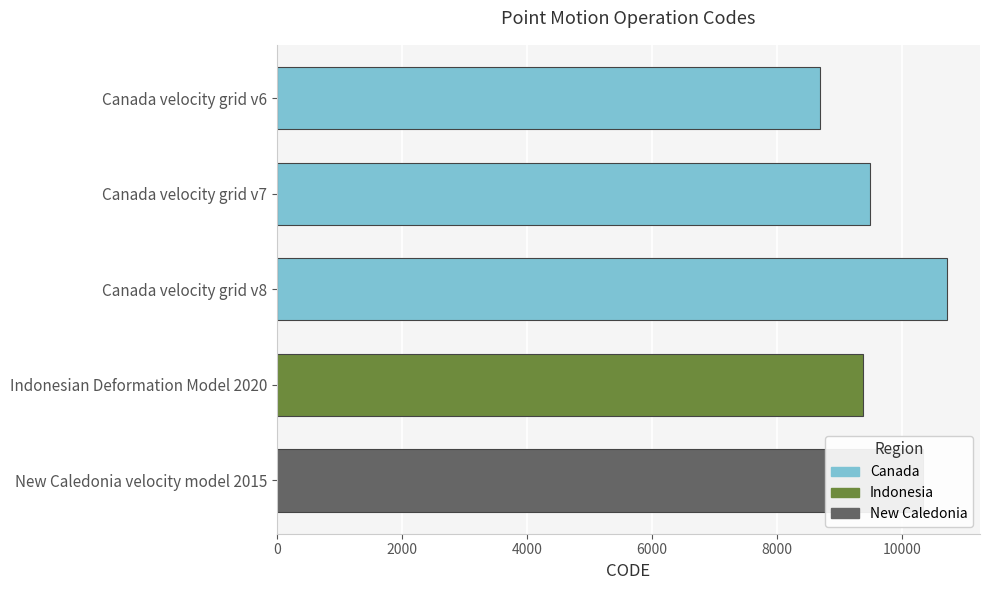

What is the label of the 4th bar from the top?

Indonesian Deformation Model 2020